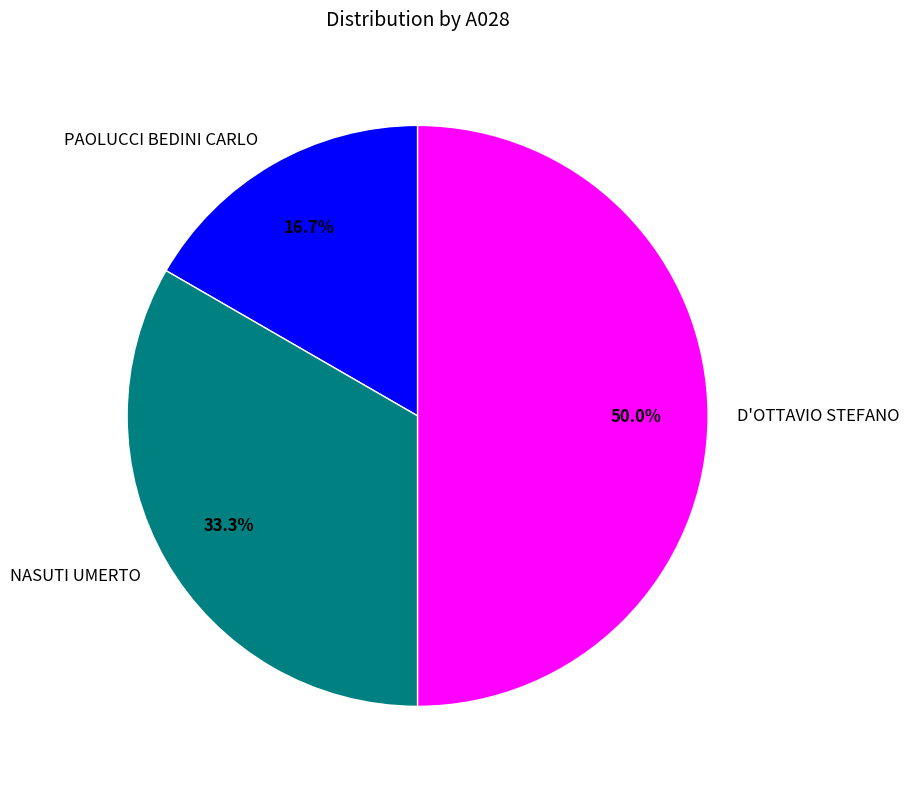

Does PAOLUCCI BEDINI CARLO represent more than half of the total?

No